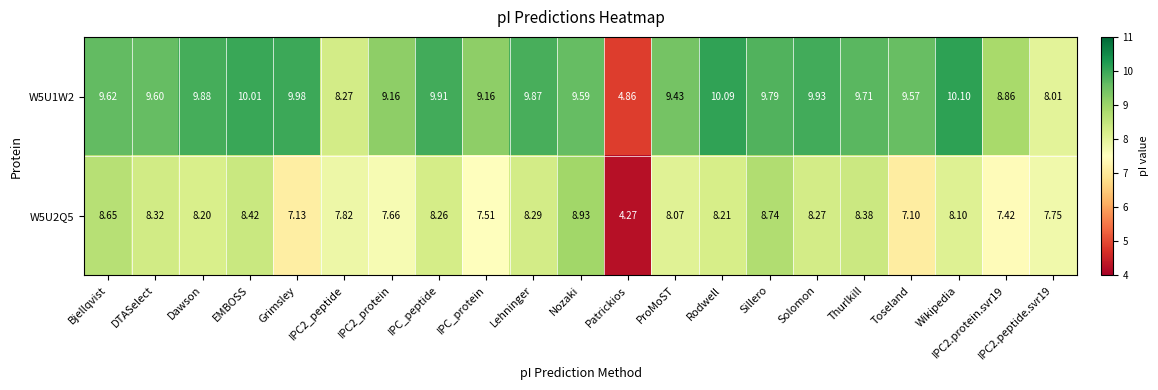

Which series changed the most between Sillero and IPC2.protein.svr19?

W5U2Q5